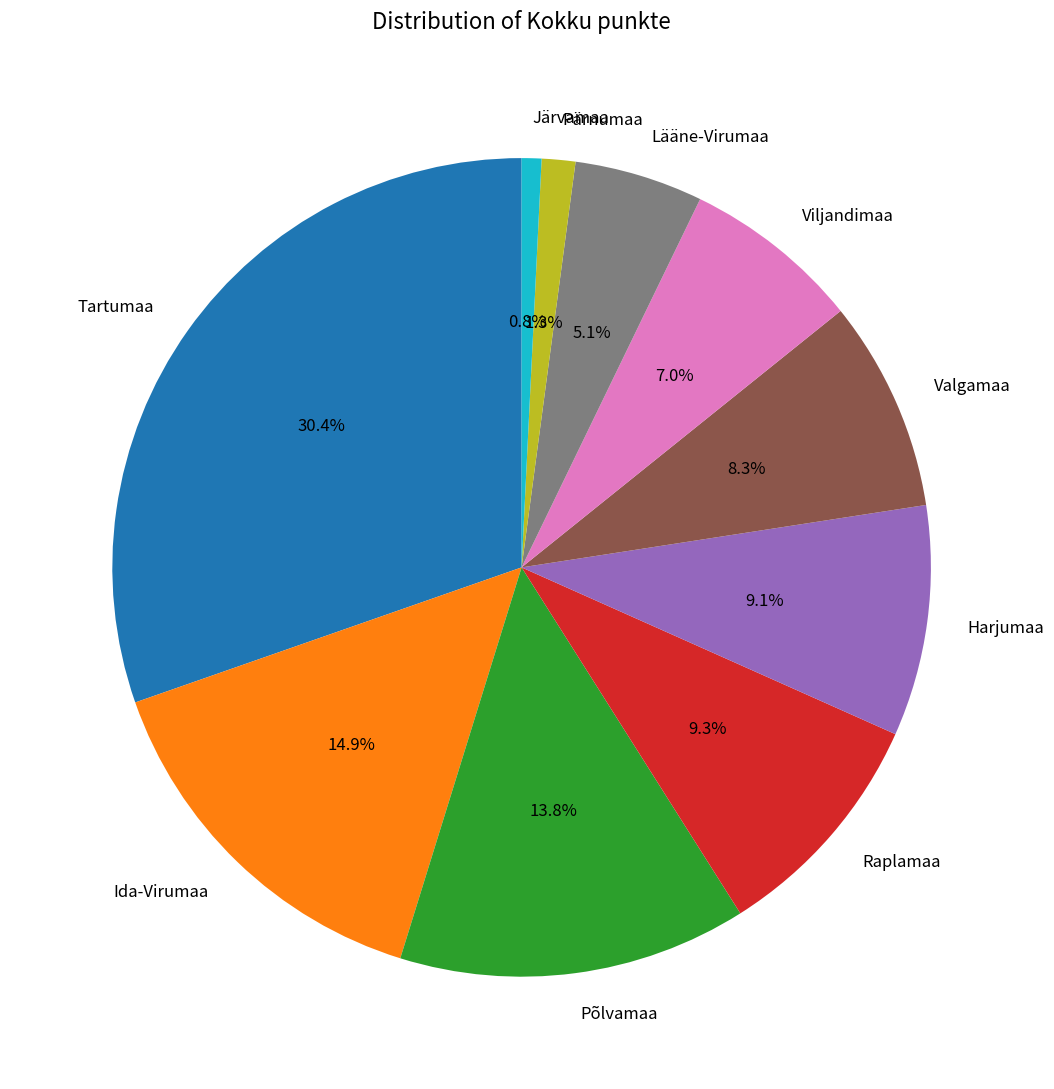

What percentage is NOT represented by Tartumaa?

69.6%